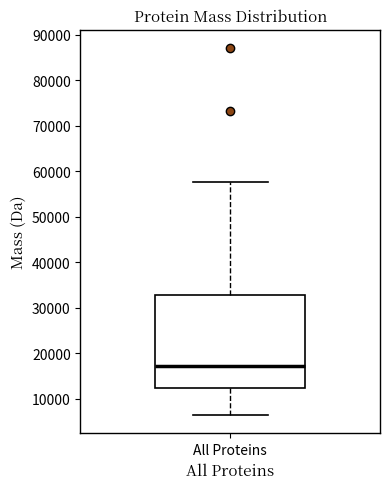

Transcribe this box plot: give where the median line is, the range the box spans, and where the two whiskers end, as read against the y-axis. The values are not printed on the chart, so give them approximately, as read against the axis.

median 17000, box 12000 to 33000, whiskers 6000 to 58000